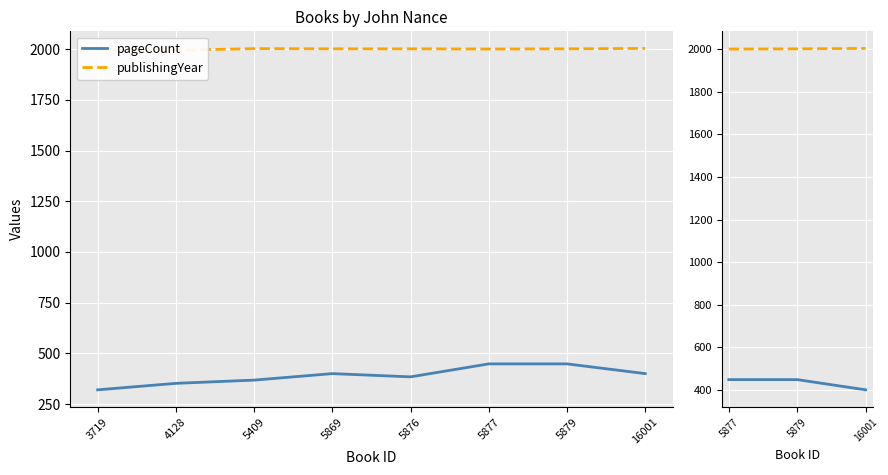

The value of publishingYear at 16001 is 3433. True or false?

False